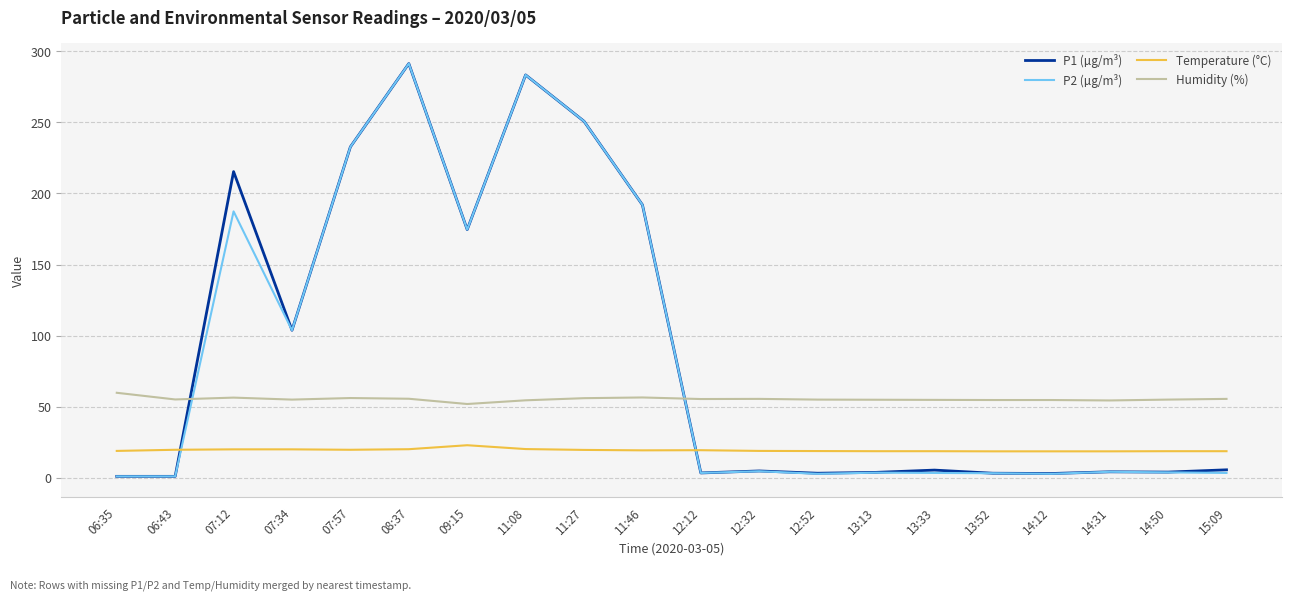

Between which two adjacent categories do Humidity (%) and P1 (µg/m³) first intersect?

06:43 and 07:12